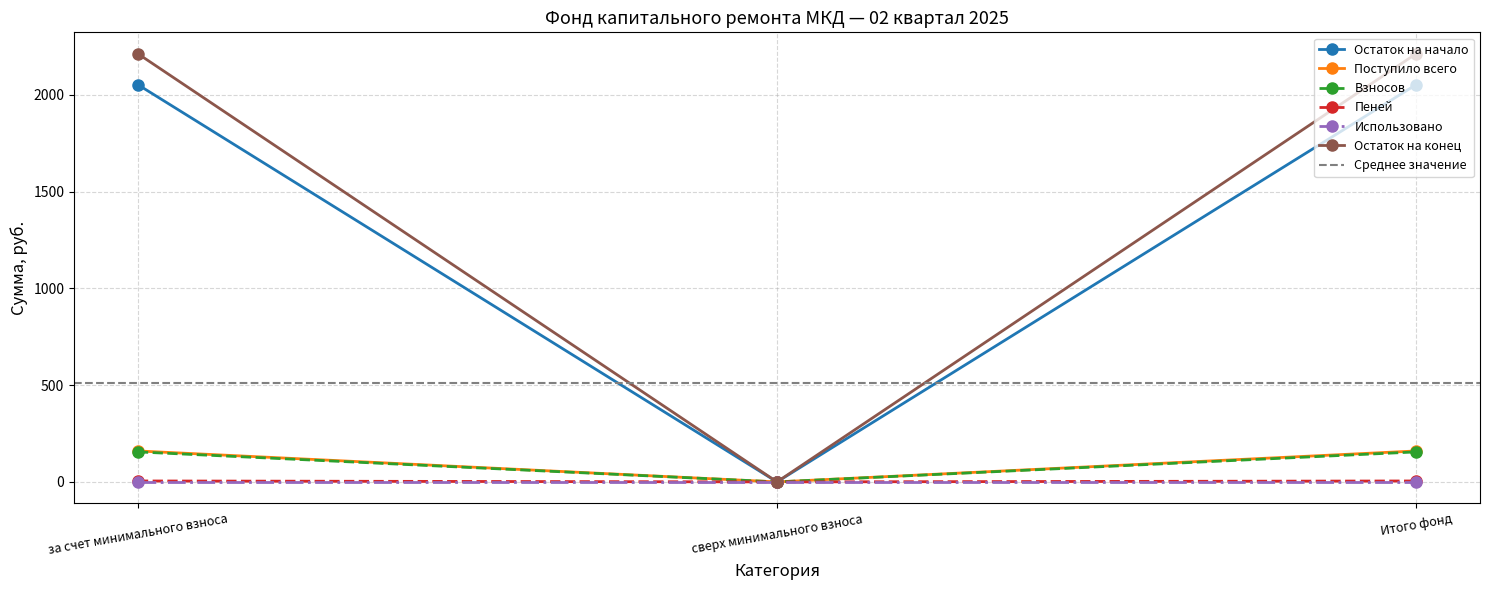

Where does the Поступило всего series first go above 159?

за счет минимального взноса